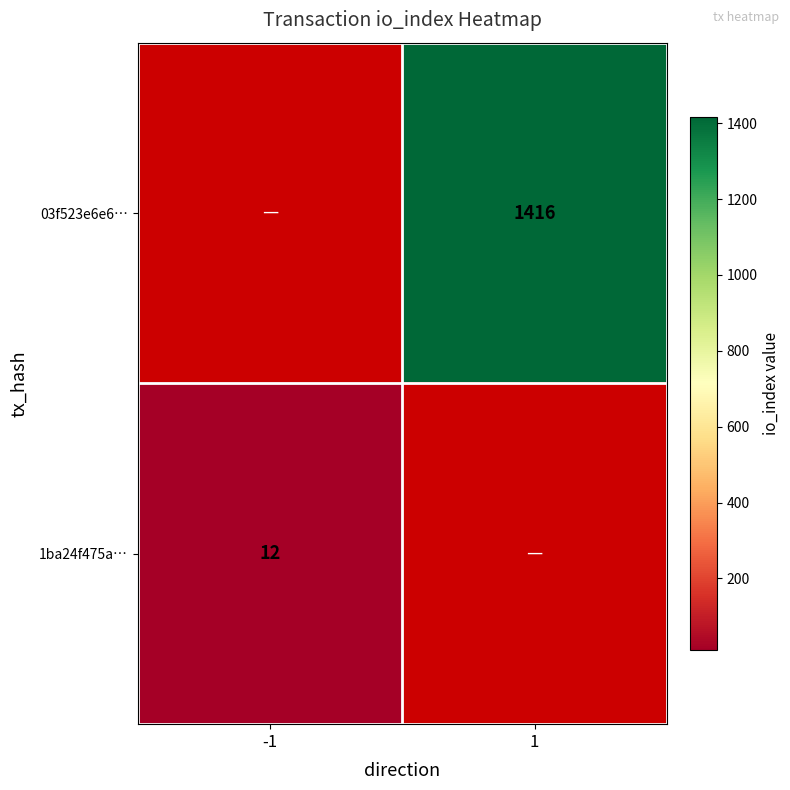

Is it true that 1ba24f475a… equals 12 at -1?

True